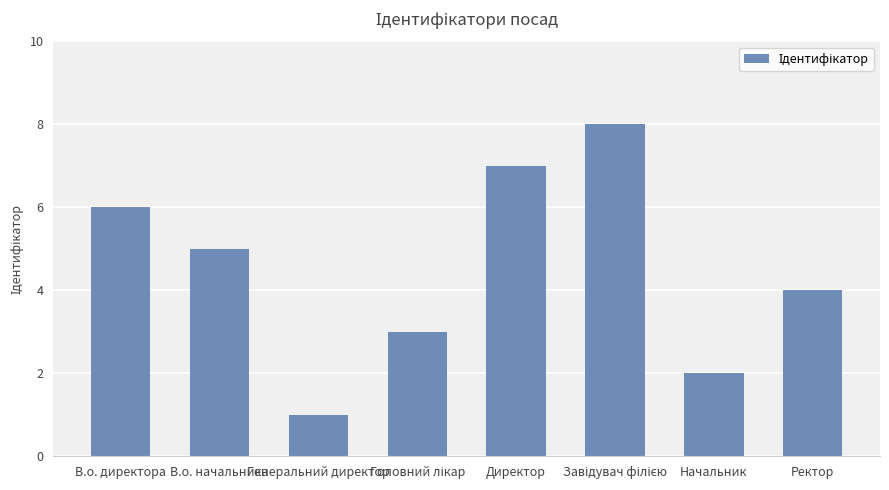

Approximately how many times larger is the value at В.о. директора compared to Генеральний директор?

6.0